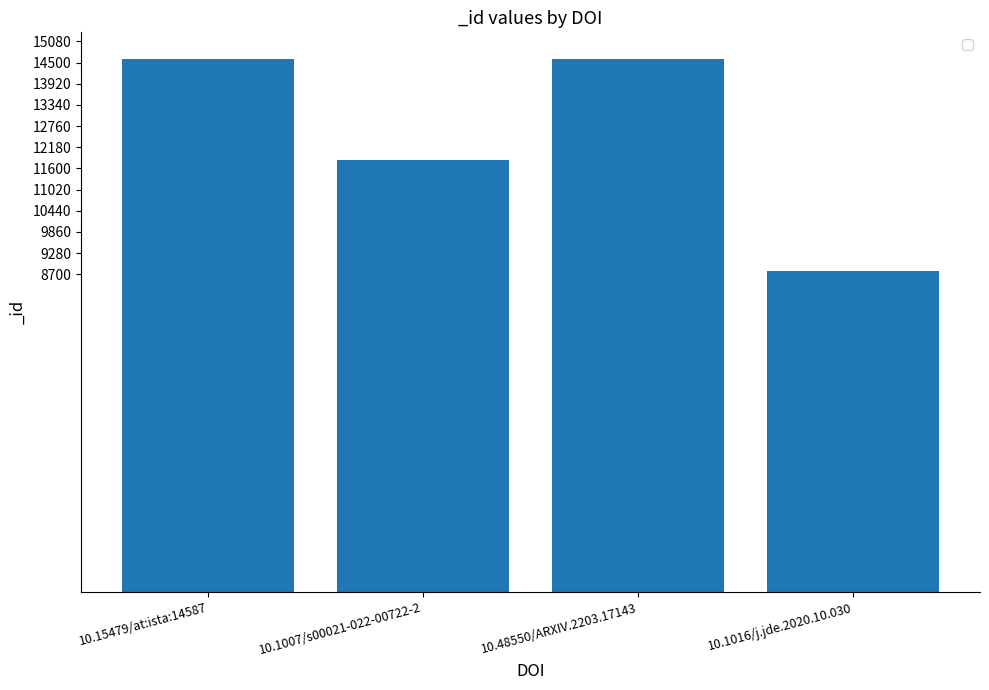

What is the label of the 4th bar from the right?

10.15479/at:ista:14587